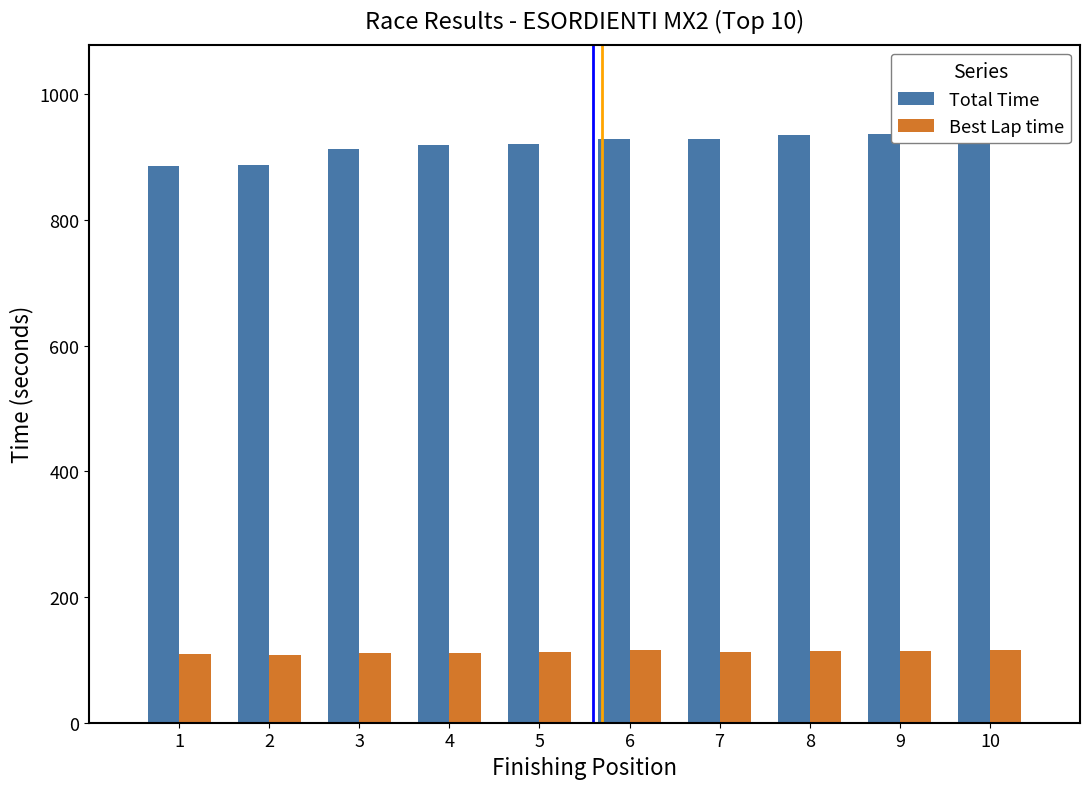

What is the value of the Total Time bar at the 10th from the left?

938.2